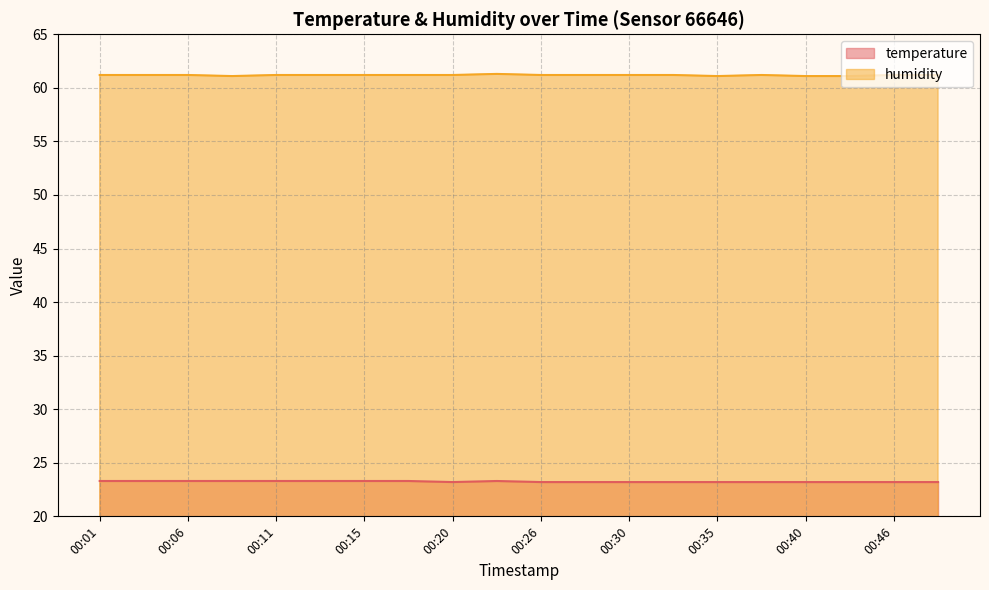

What are all the series names shown in the legend?

temperature, humidity